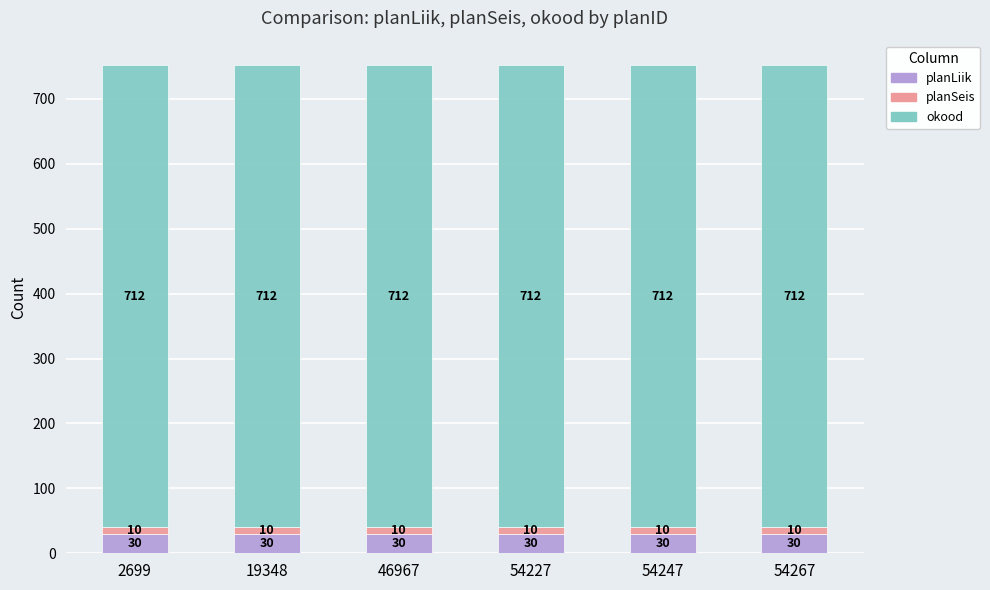

What is the total value across all series at 54267?

752